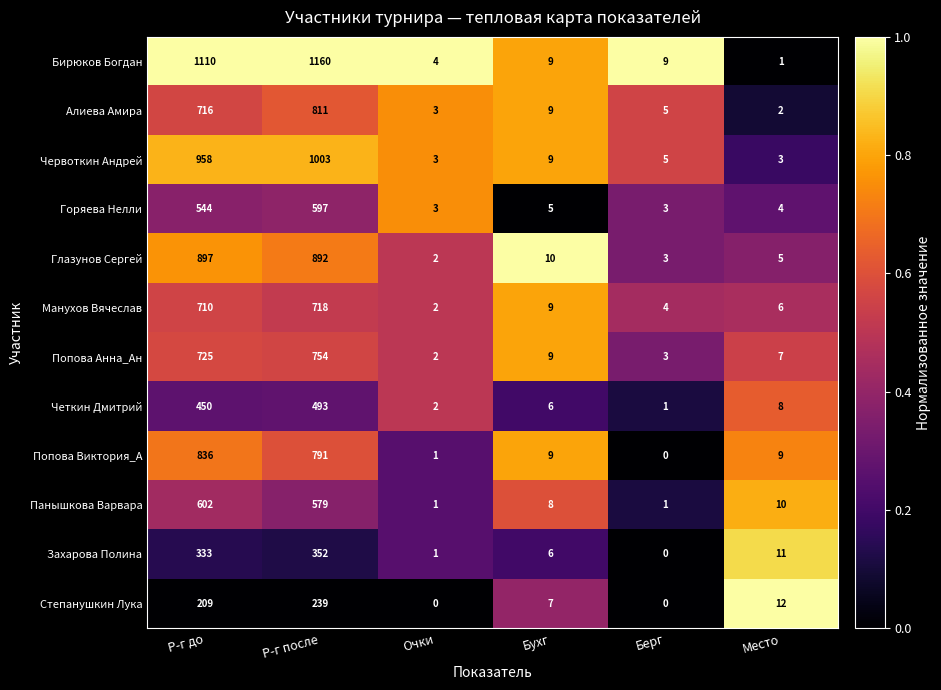

What is the difference between the maximum and minimum values in the Попова Анна_Ан series?

752